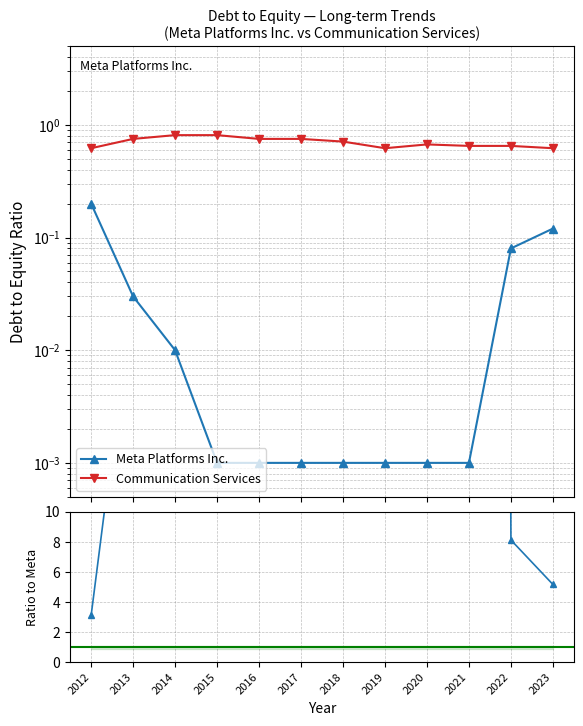

Where is Communication Services nearest to the value 0?

2012